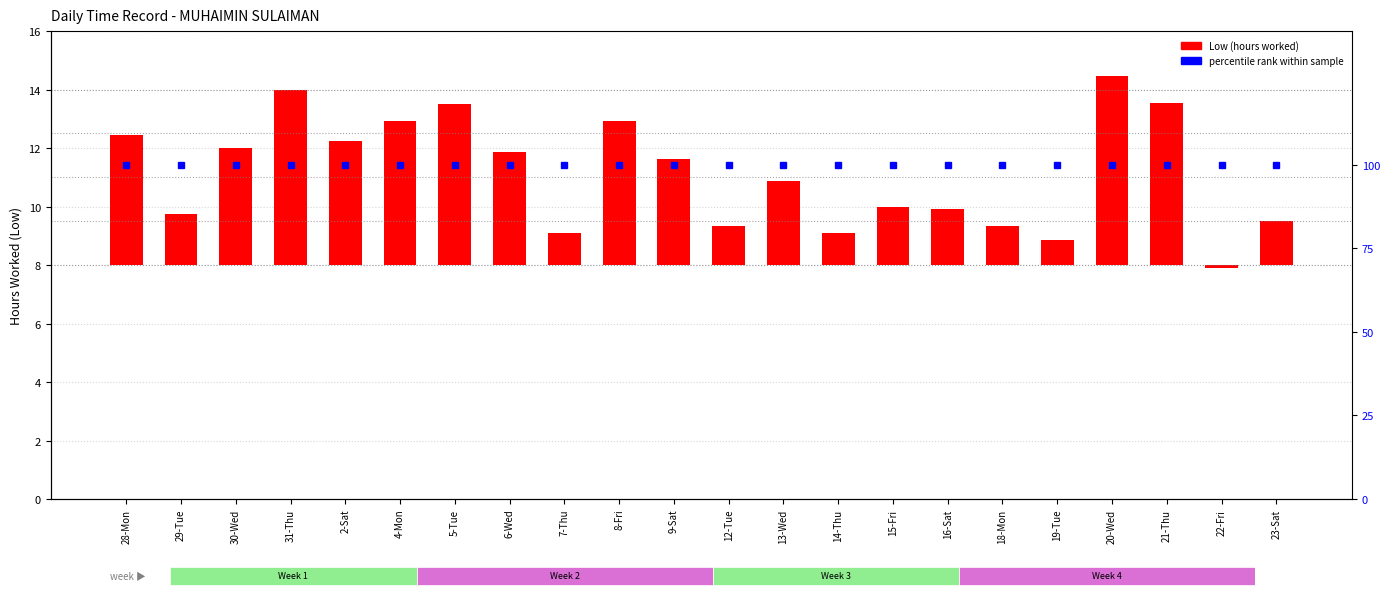

Does the chart contain stacked bars?

No